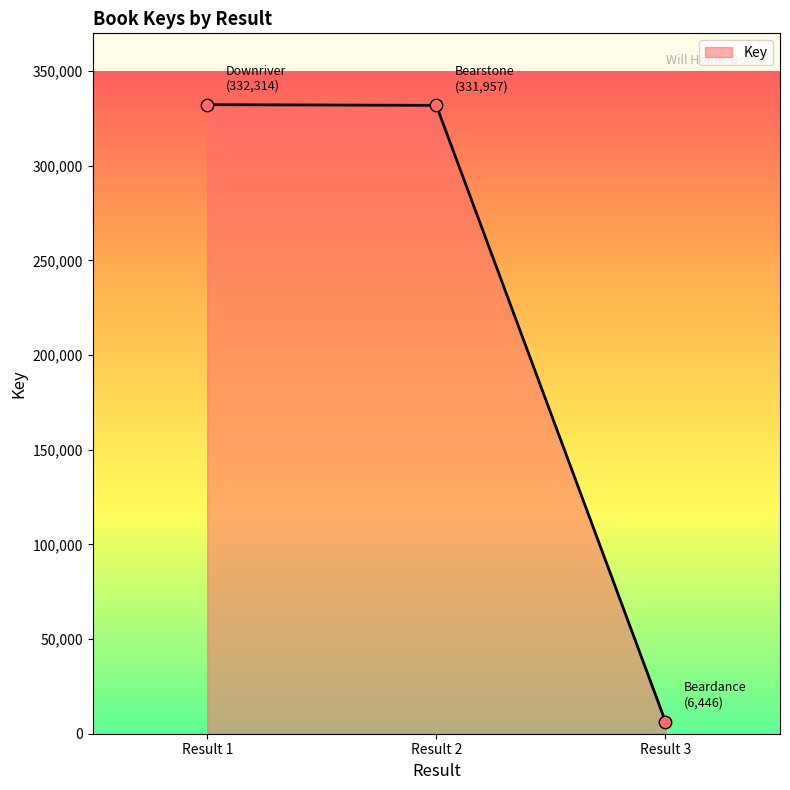

Approximately how many times larger is the value at Result 1 compared to Result 2?

1.0